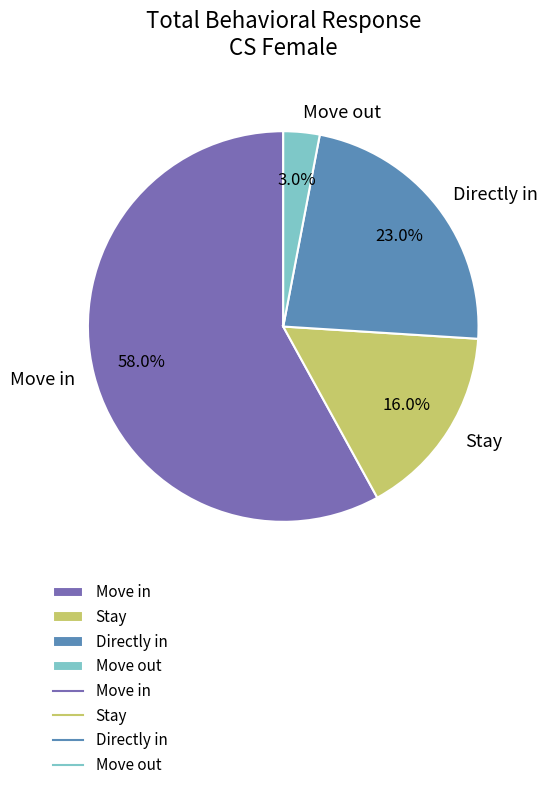

What is the total percentage of Stay and Directly in?

39.0%